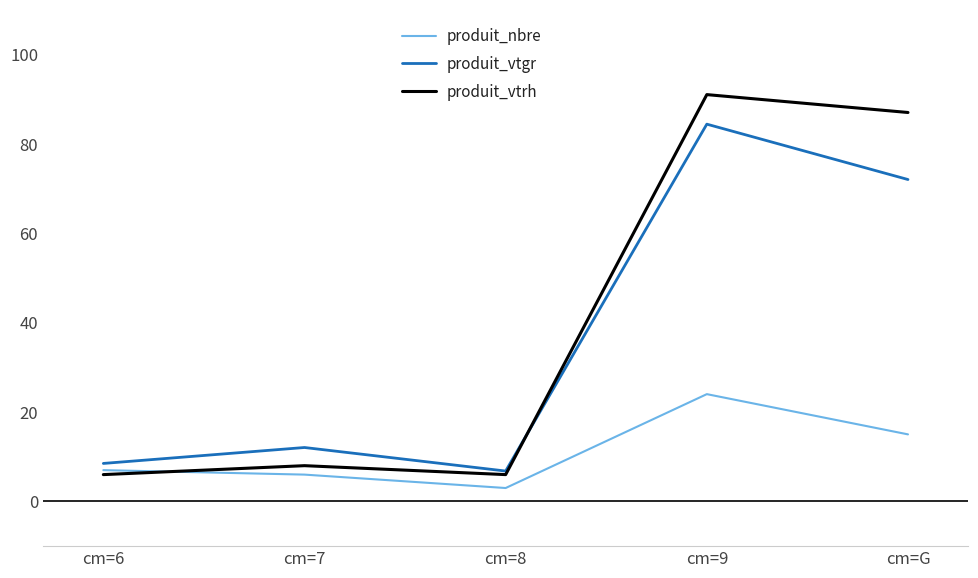

Where is the first local maximum for produit_vtgr?

cm=7